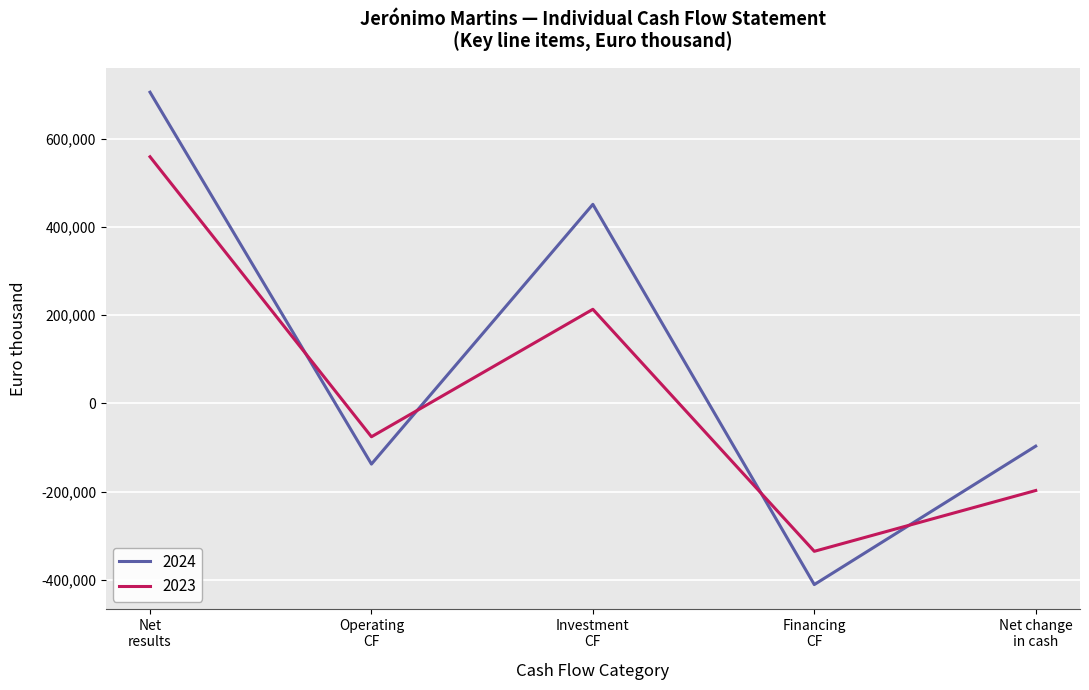

What are all the series names shown in the legend?

2024, 2023